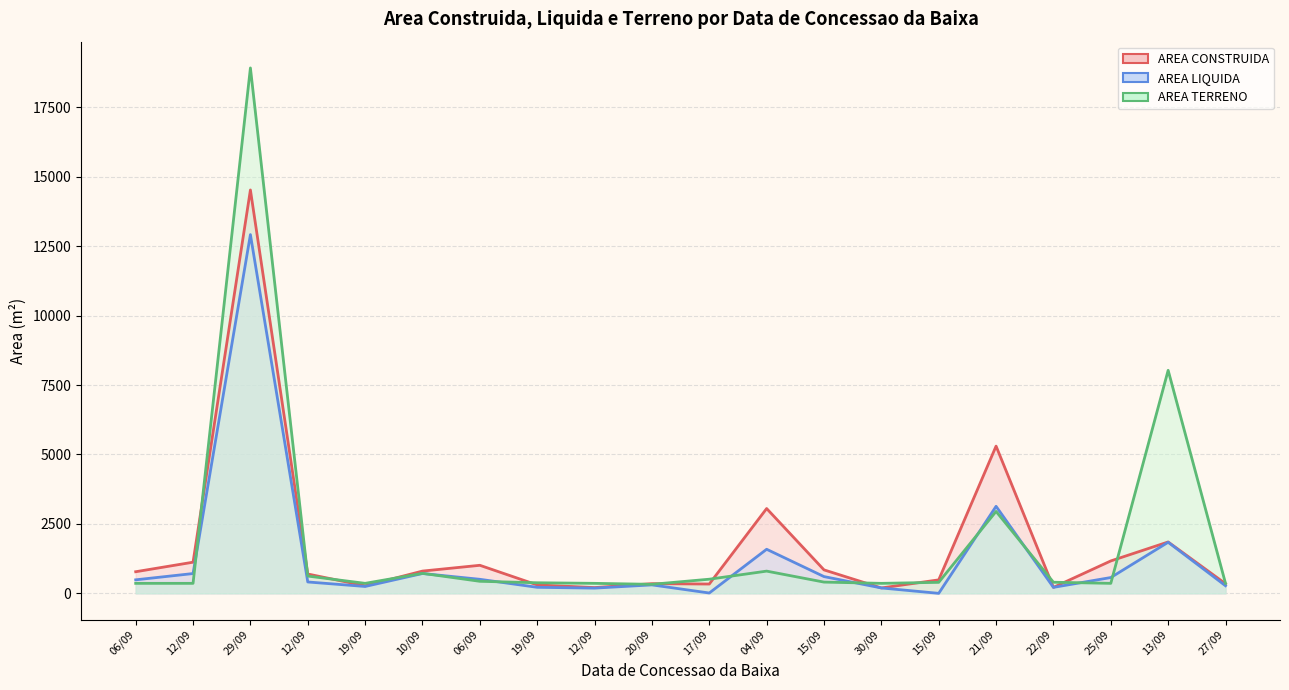

What is the difference between the maximum and minimum values in the AREA TERRENO series?

18590.6